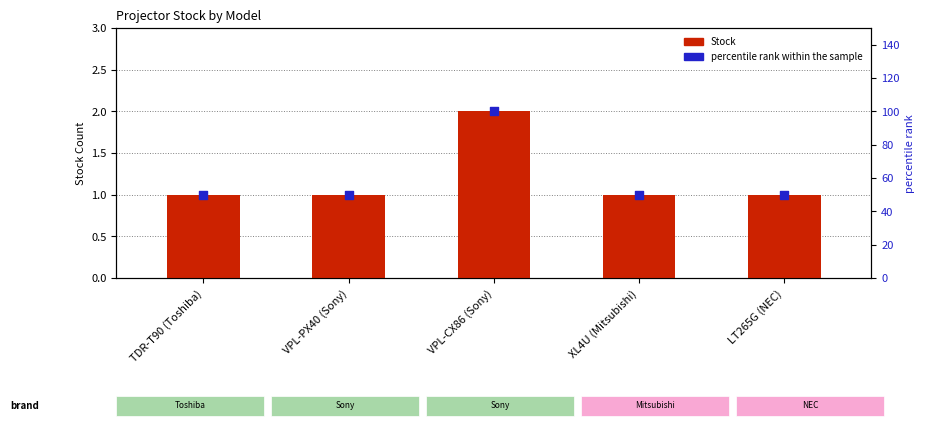

What are all the series names shown in the legend?

Stock, percentile rank within the sample